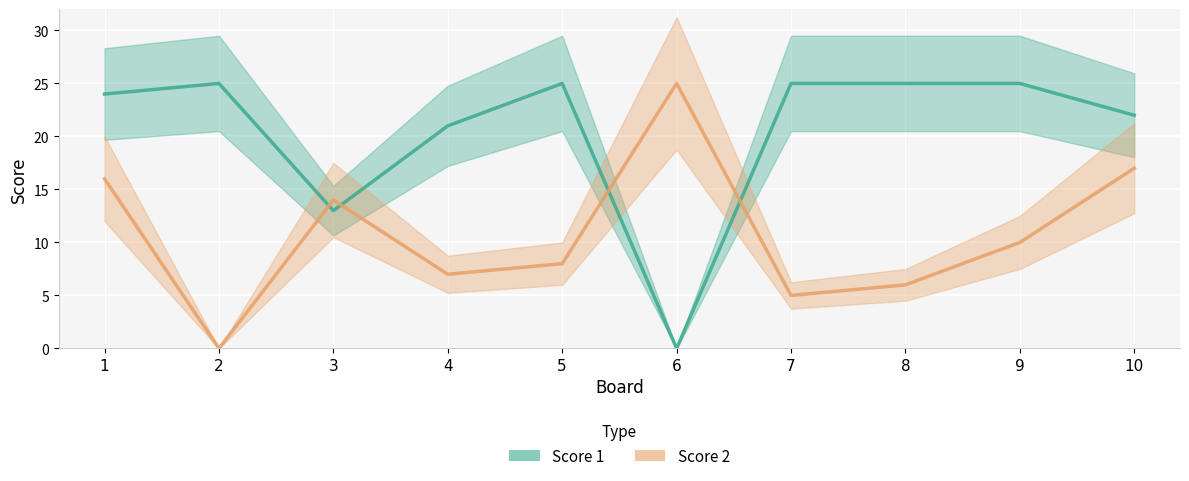

The value of Score 2 at 4 is 7. True or false?

True